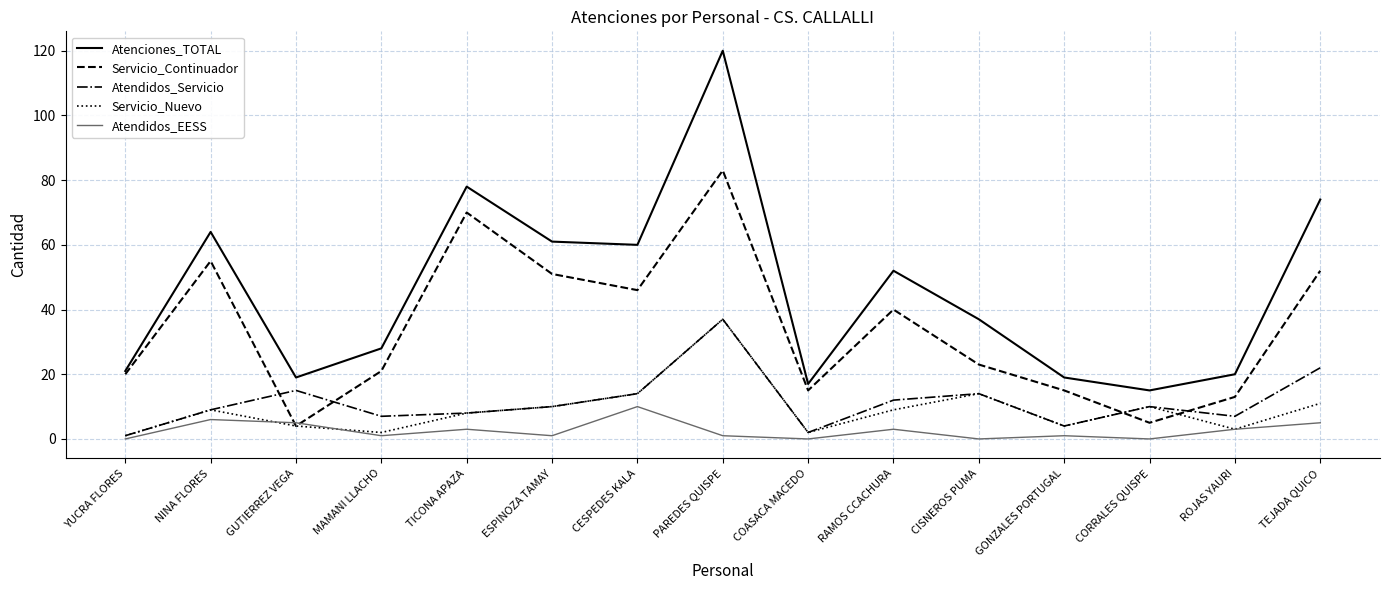

True or false: Atendidos_Servicio and Atenciones_TOTAL cross at least once.

False